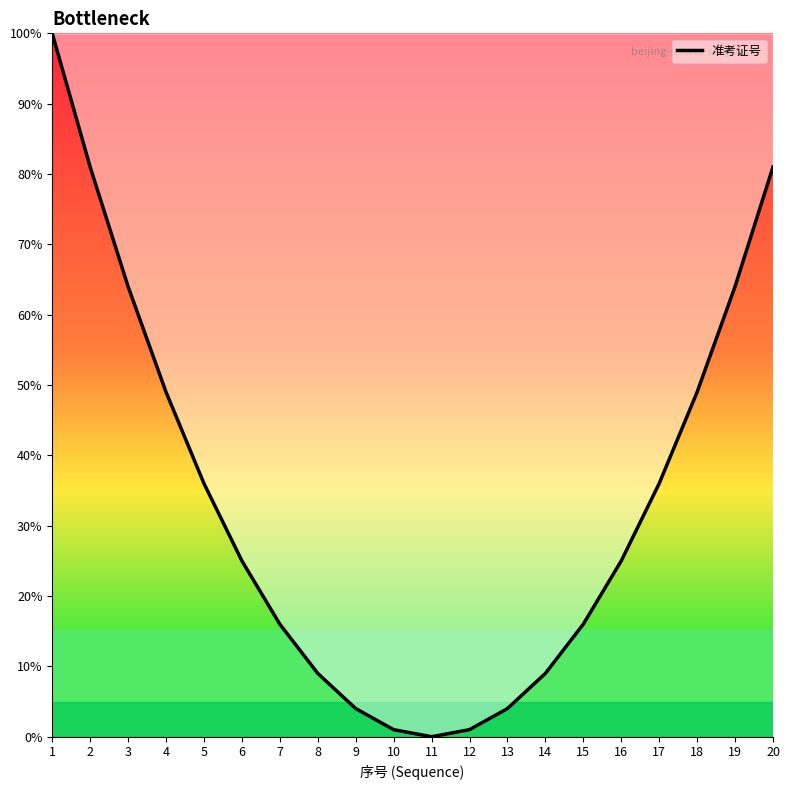

What is the average value?

33.5